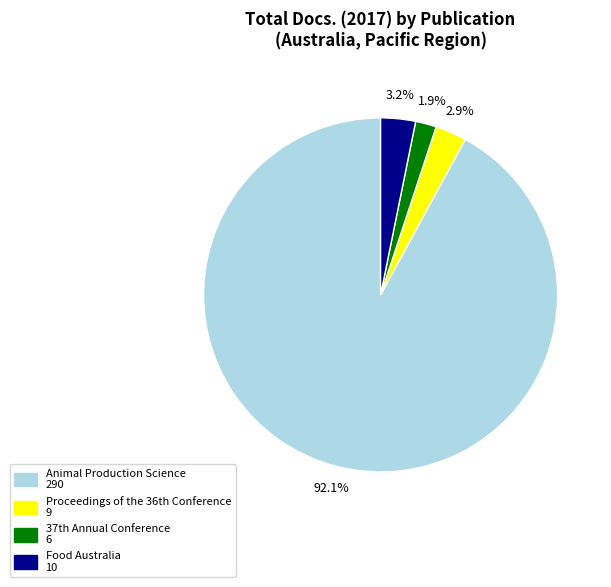

Which category has the biggest portion of the pie?

Animal Production Science